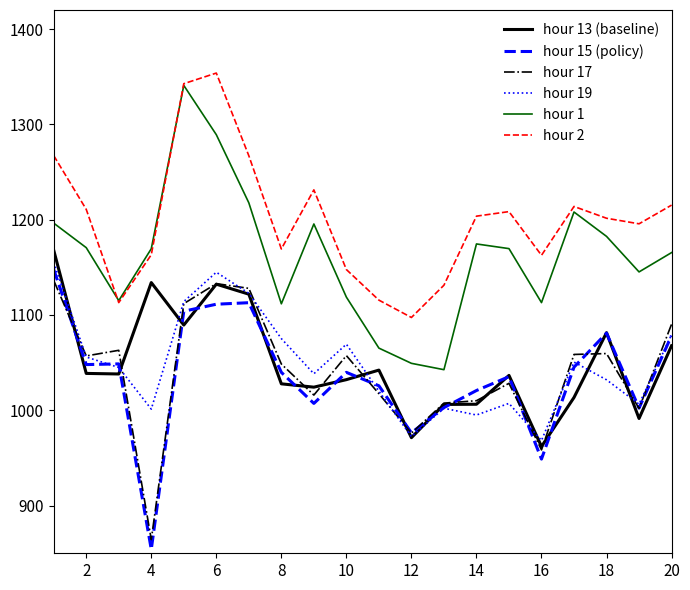

What is the minimum value for hour 2?

1097.4